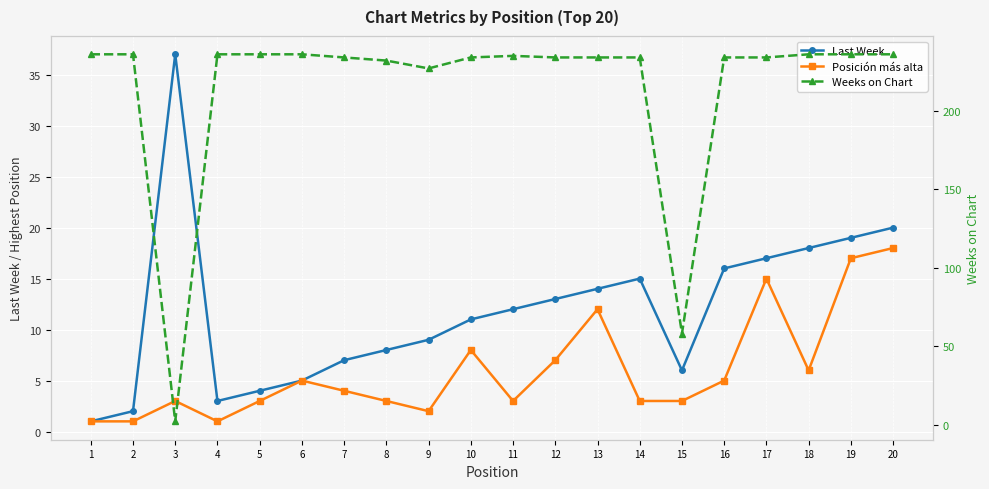

Read the Last Week value at 4, to the nearest 5.

5